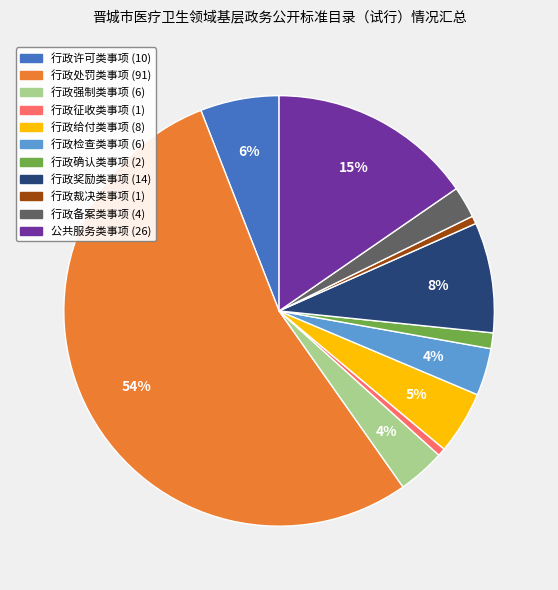

Which category has the biggest portion of the pie?

行政处罚类事项